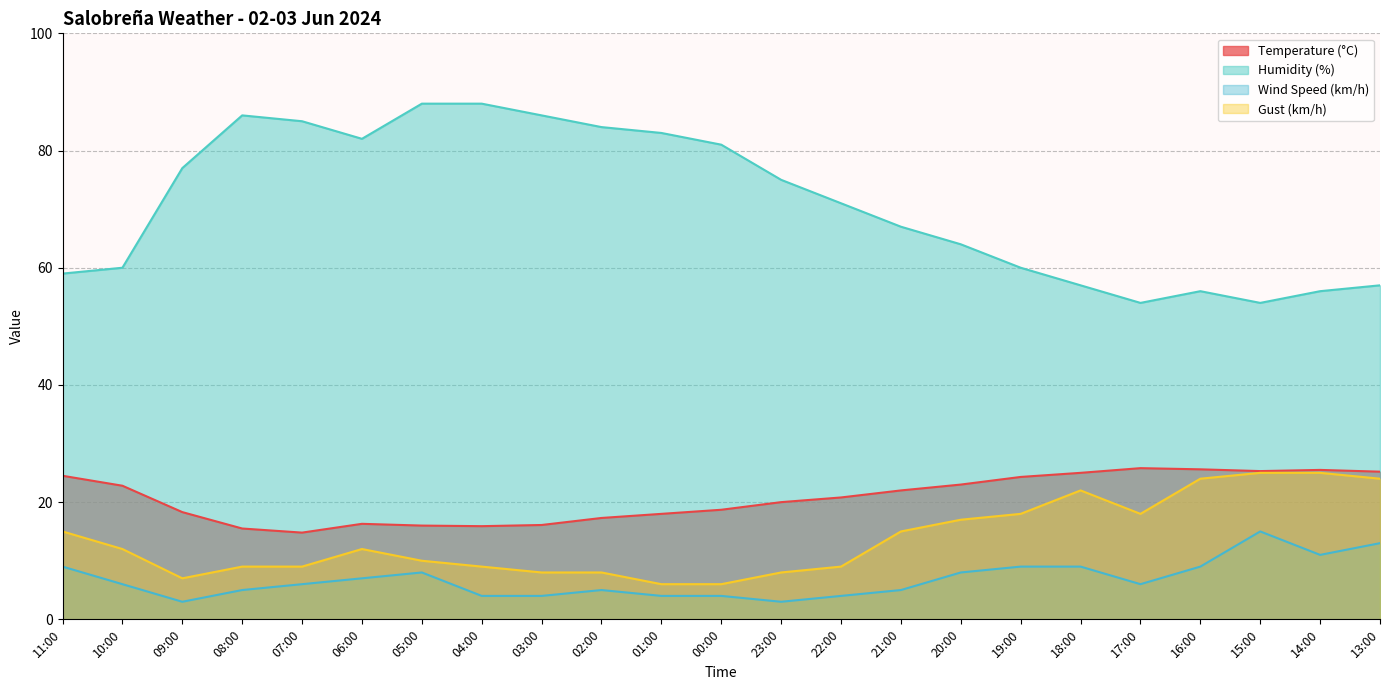

Where is the first local minimum for Gust (km/h)?

09:00